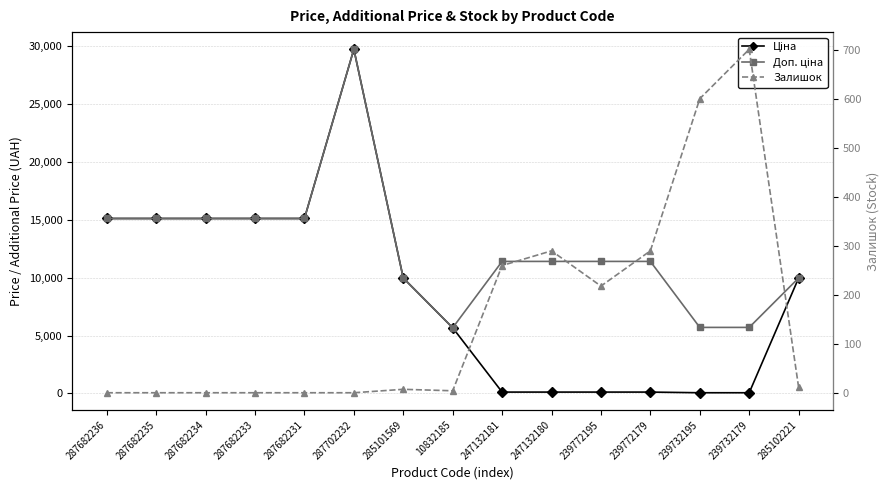

What is the sum of the Залишок values at 239772195 and 10832185?

222.0